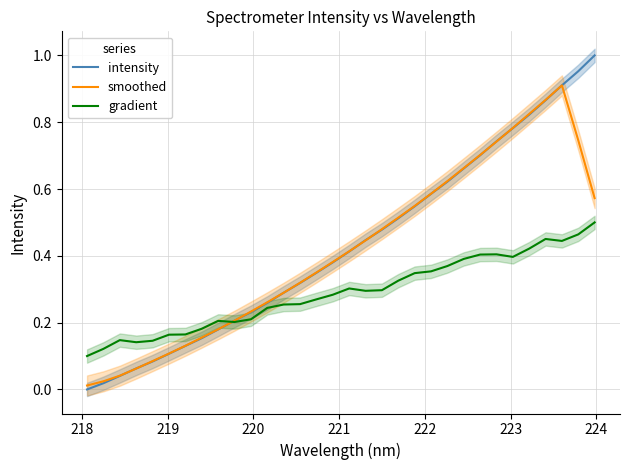

True or false: intensity has more than 1 interior local peaks.

False